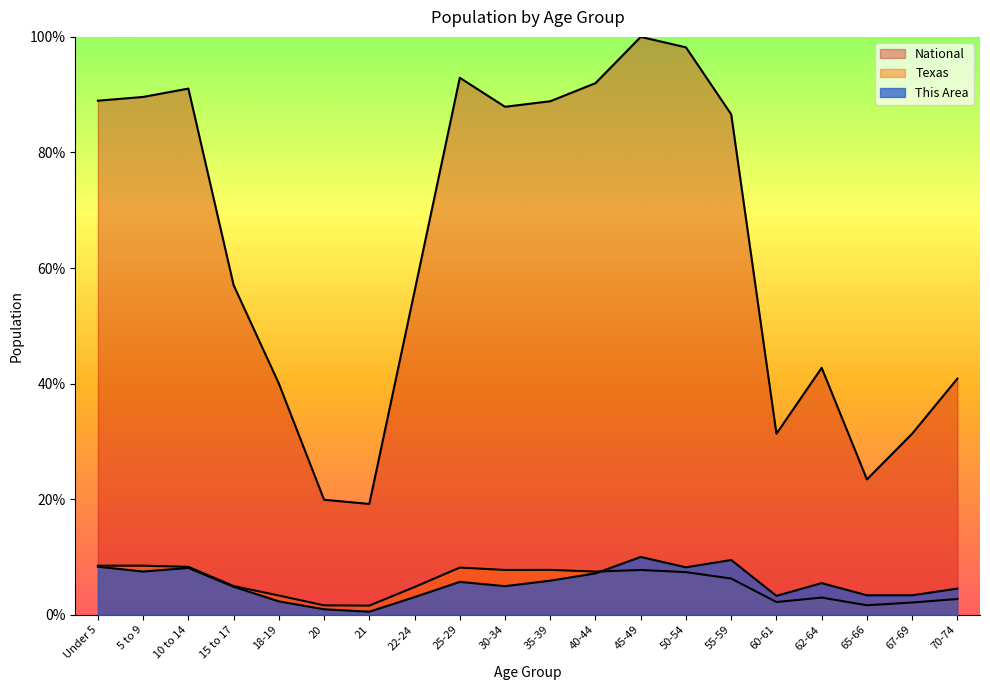

Is it true that Texas equals 0.6 at 70-74?

False